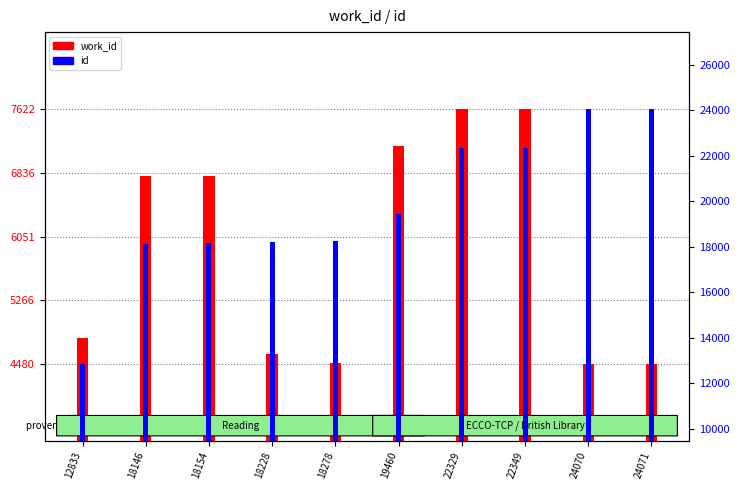

Is the value of id at 24071 greater than the value of work_id at 22329?

Yes